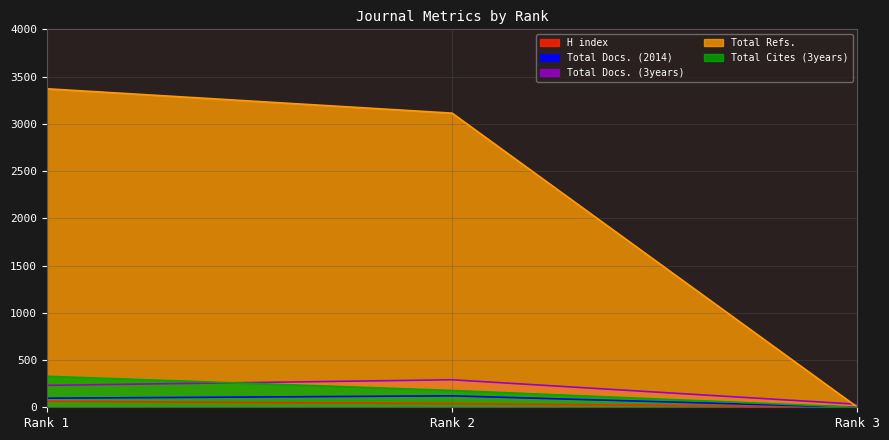

What is the difference between the maximum and minimum values in the Total Docs. (3years) series?

259